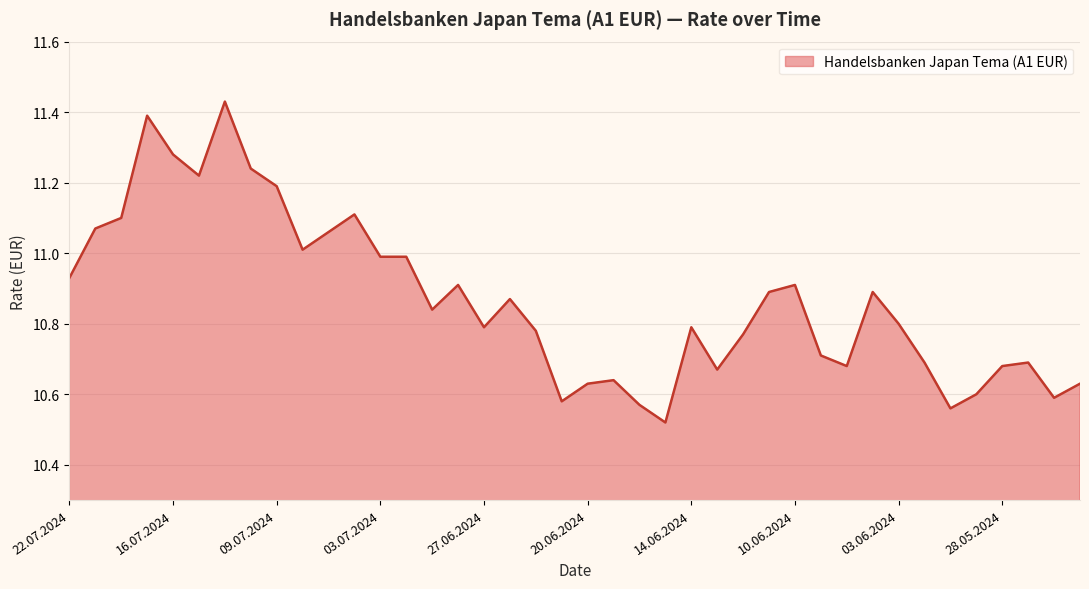

What is the difference between the maximum and minimum values?

0.9